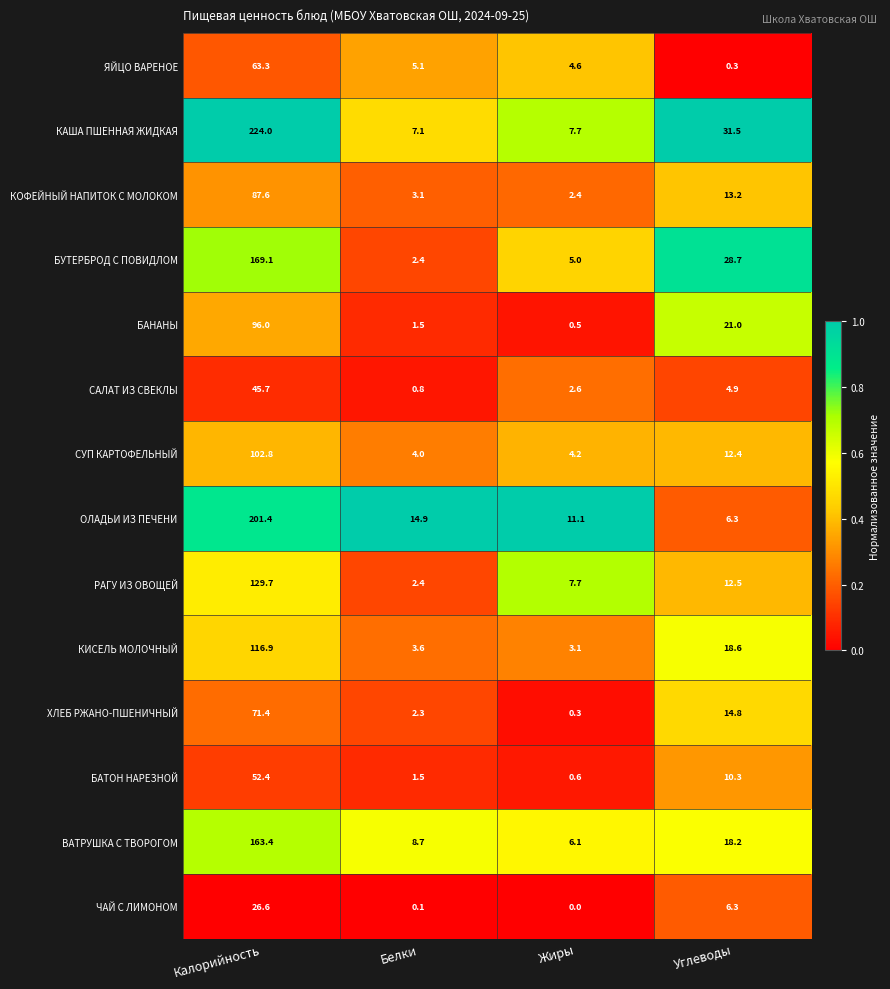

At Калорийность, list the series in order from largest to smallest.

КАША ПШЕННАЯ ЖИДКАЯ, ОЛАДЬИ ИЗ ПЕЧЕНИ, БУТЕРБРОД С ПОВИДЛОМ, ВАТРУШКА С ТВОРОГОМ, РАГУ ИЗ ОВОЩЕЙ, КИСЕЛЬ МОЛОЧНЫЙ, СУП КАРТОФЕЛЬНЫЙ, БАНАНЫ, КОФЕЙНЫЙ НАПИТОК С МОЛОКОМ, ХЛЕБ РЖАНО-ПШЕНИЧНЫЙ, ЯЙЦО ВАРЕНОЕ, БАТОН НАРЕЗНОЙ, САЛАТ ИЗ СВЕКЛЫ, ЧАЙ С ЛИМОНОМ